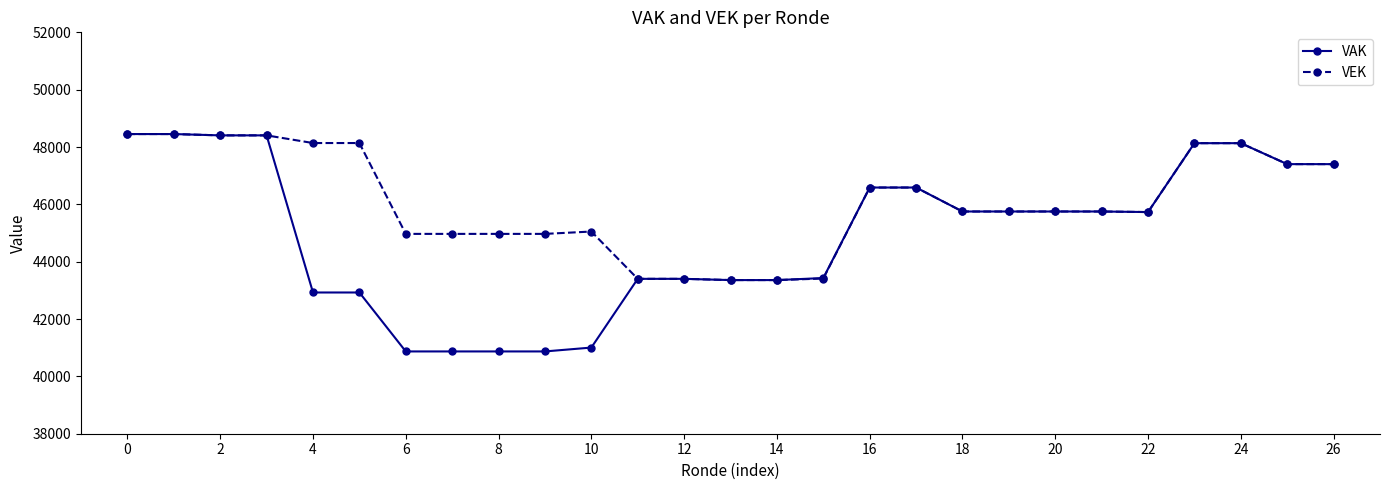

What is the lowest value of the VAK series?

40870